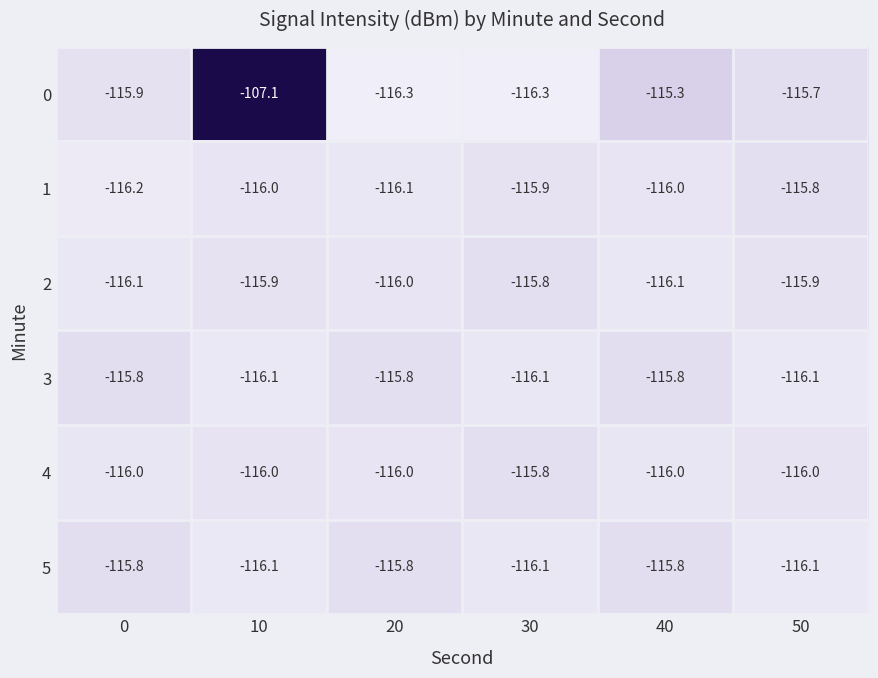

Which series has the widest spread of values?

0